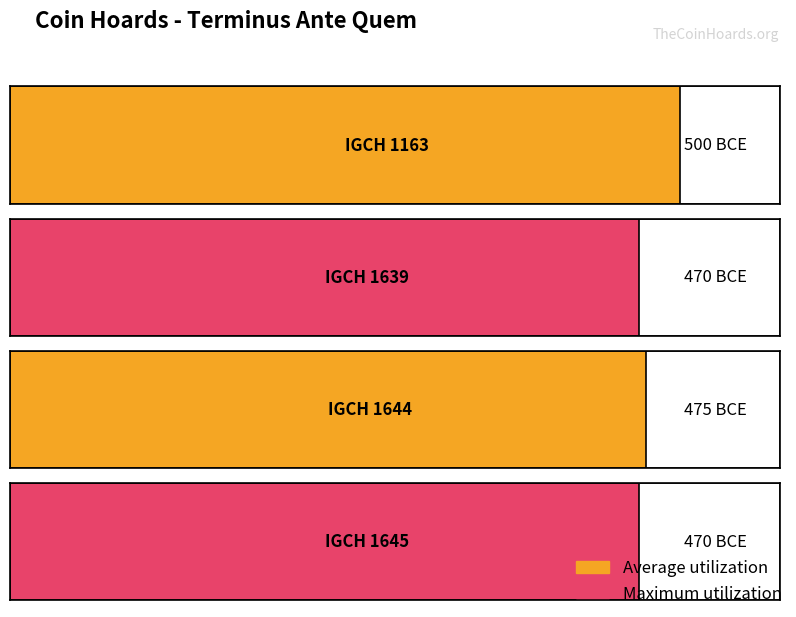

True or false: the data shows -500 at IGCH 1163.

True